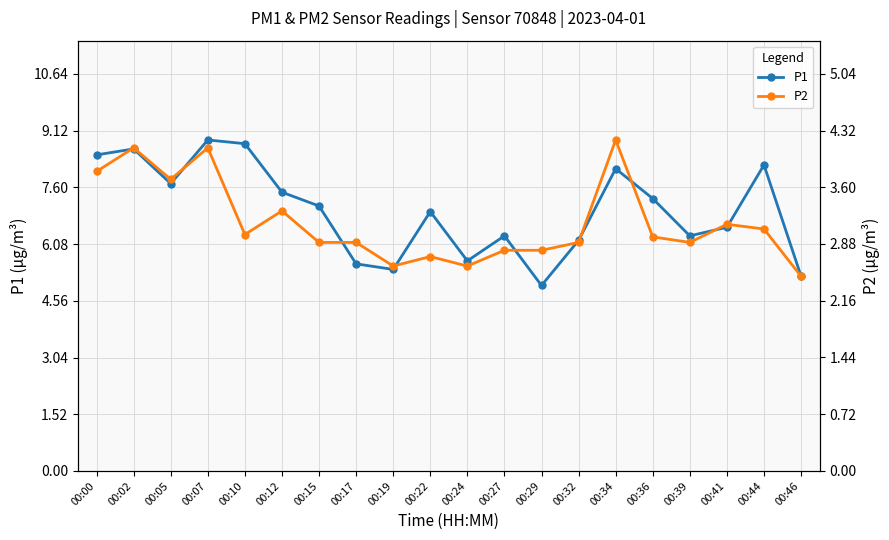

At which label is P2 closest to 3?

00:10